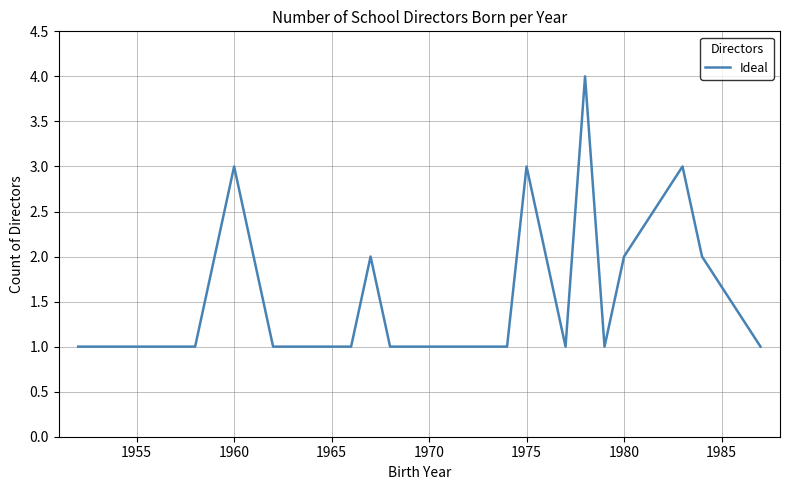

What is the sum of all values?

35